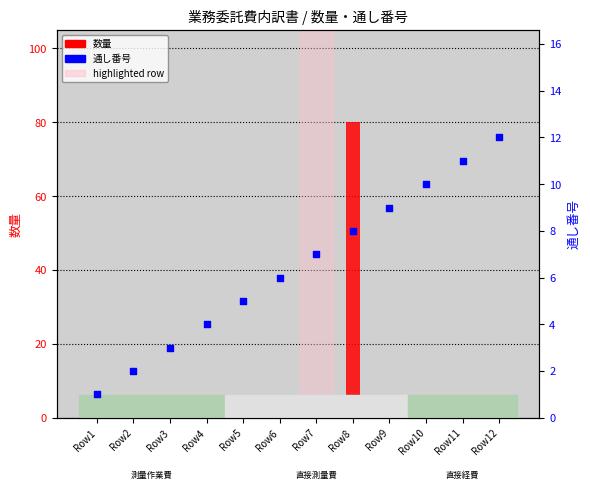

At how many categories does at least one series exceed 18?

1